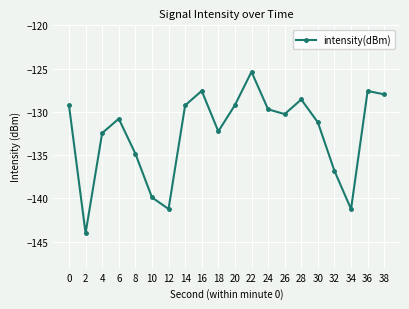

How many series are shown in this chart?

1